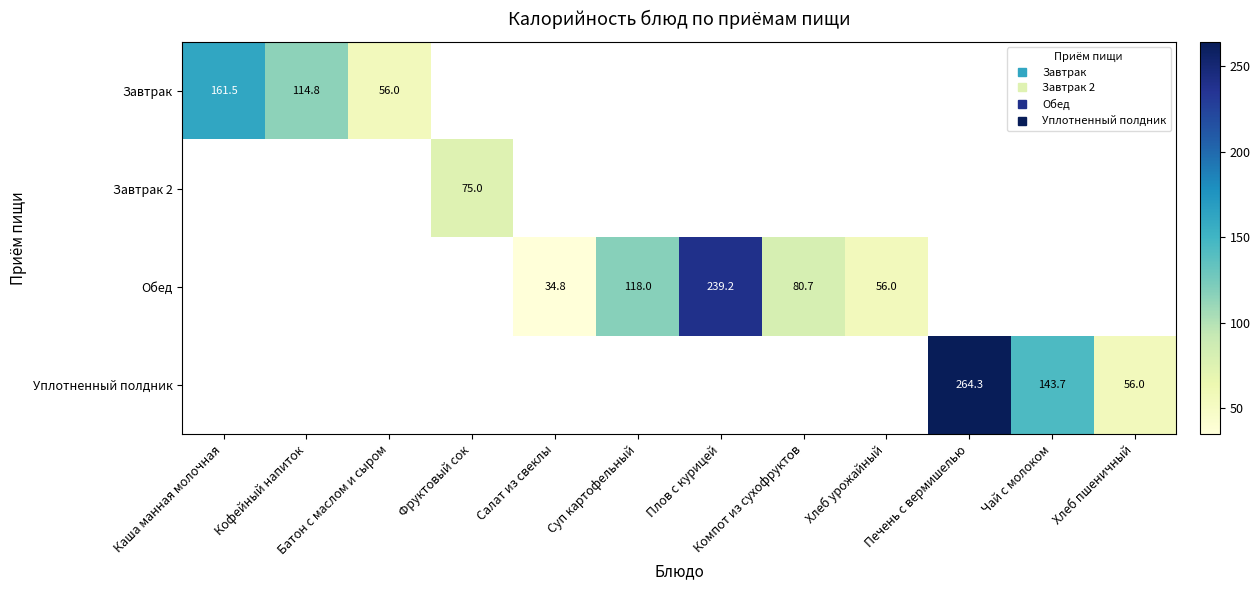

Is the value of Уплотненный полдник at Чай с молоком greater than the value of Обед at Каша манная молочная?

Yes